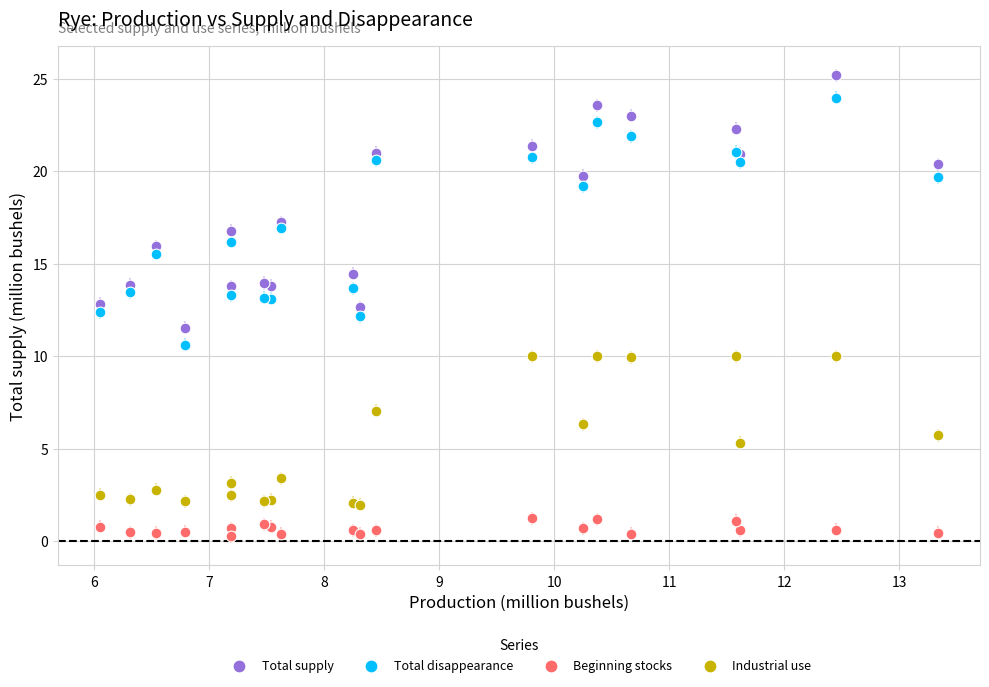

In the Industrial use series, what Y value is closest to 5?

5.3